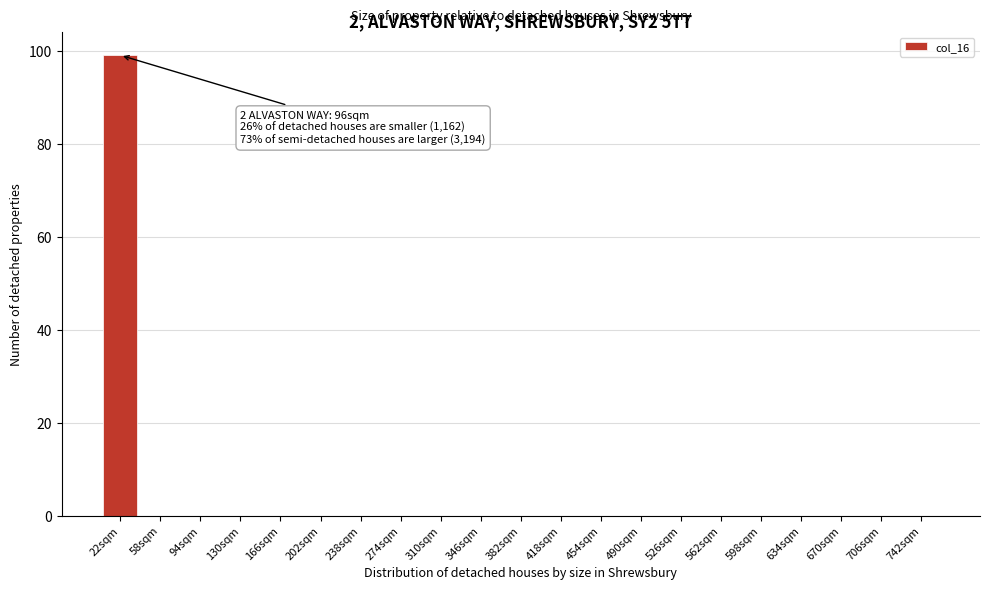

Reading left to right, transcribe all the data shown in this chart.

22sqm=99	58sqm=0	94sqm=0	130sqm=0	166sqm=0	202sqm=0	238sqm=0	274sqm=0	310sqm=0	346sqm=0	382sqm=0	418sqm=0	454sqm=0	490sqm=0	526sqm=0	562sqm=0	598sqm=0	634sqm=0	670sqm=0	706sqm=0	742sqm=0